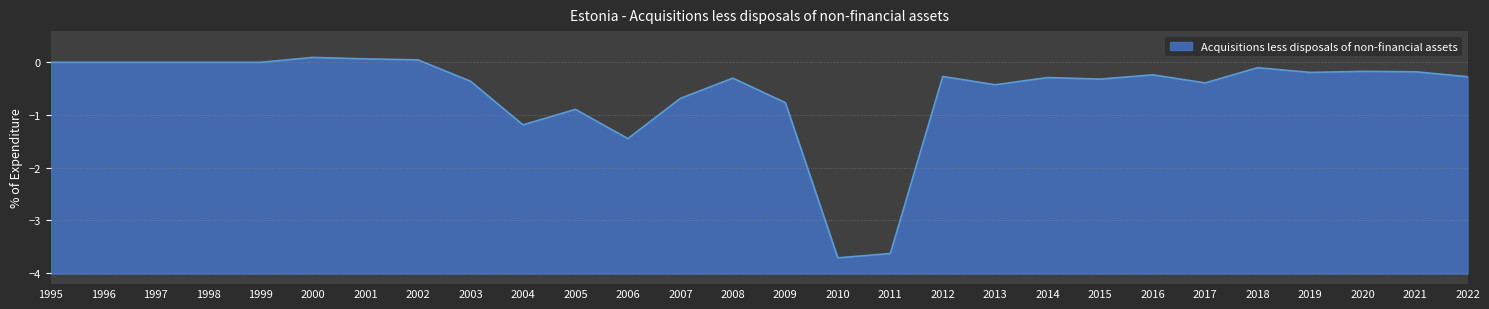

How many points are lower than both their immediate neighbors (excluding endpoints)?

7